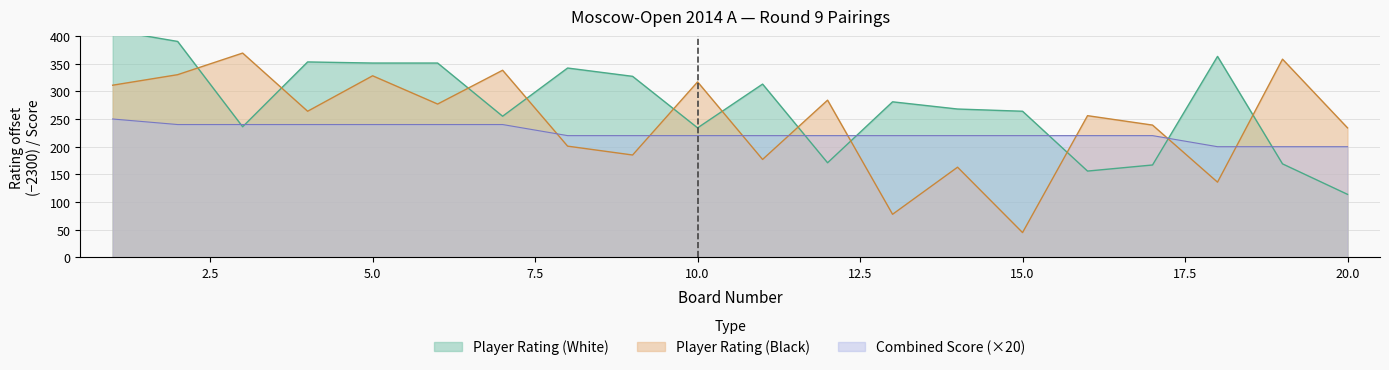

What is the difference between the highest and lowest values at 3?

133